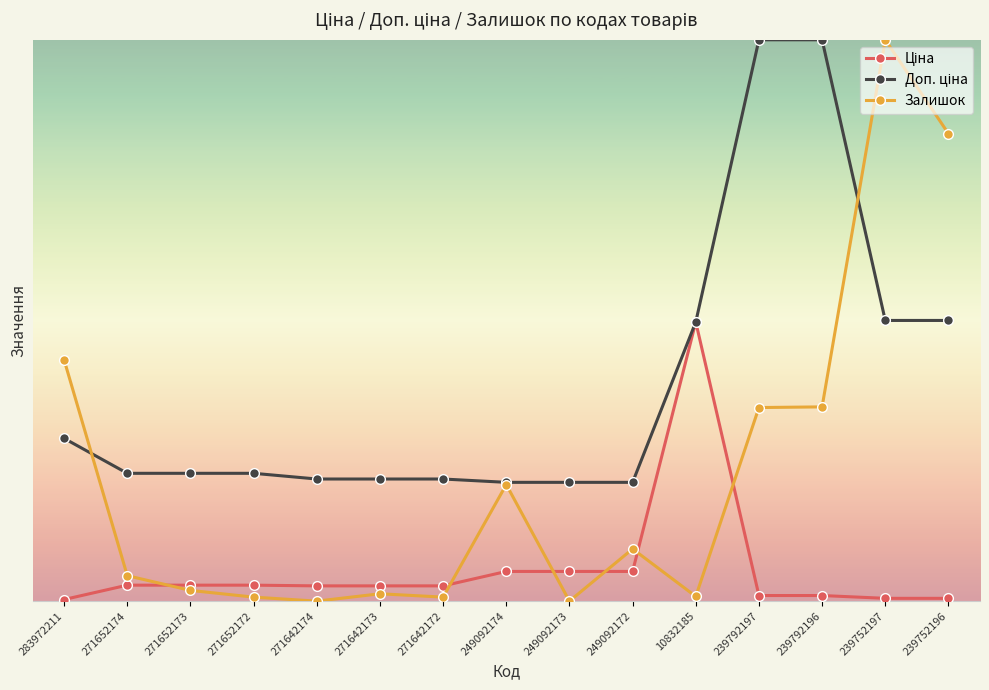

Is this an area chart (filled region under the line)?

No